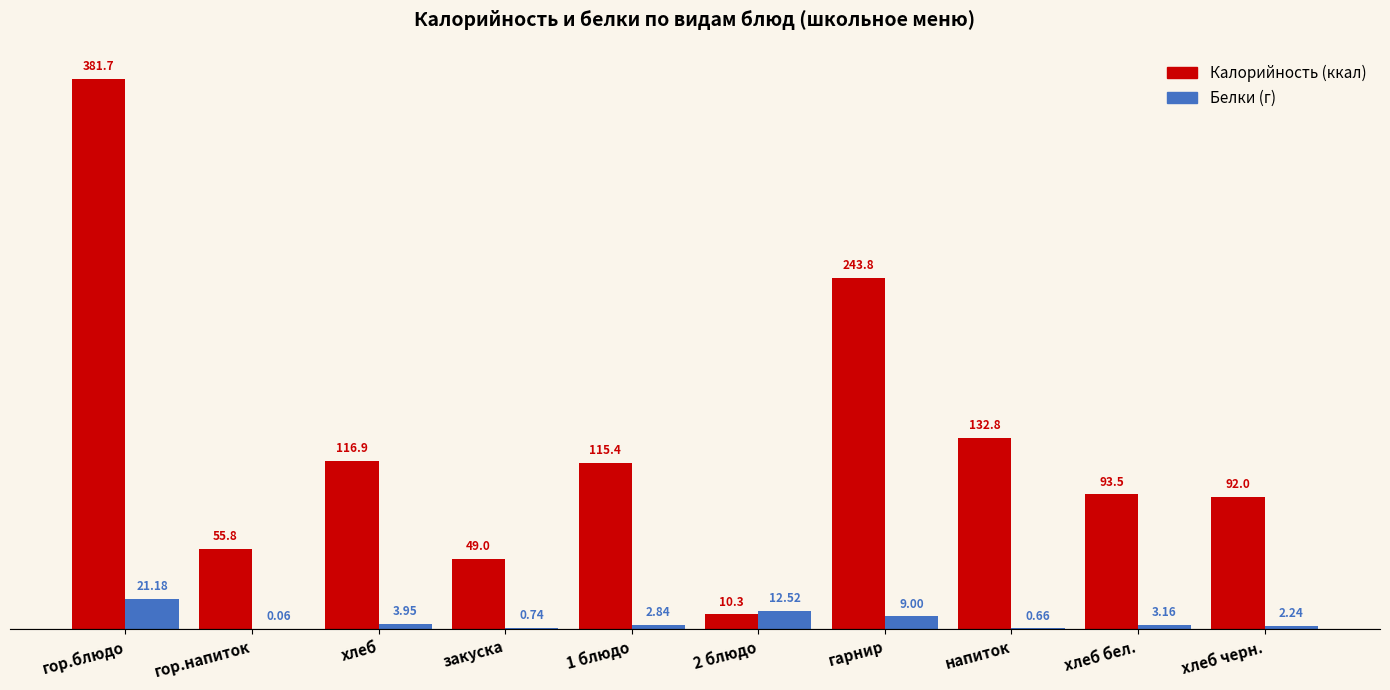

Which category has the highest value across all series?

гор.блюдо